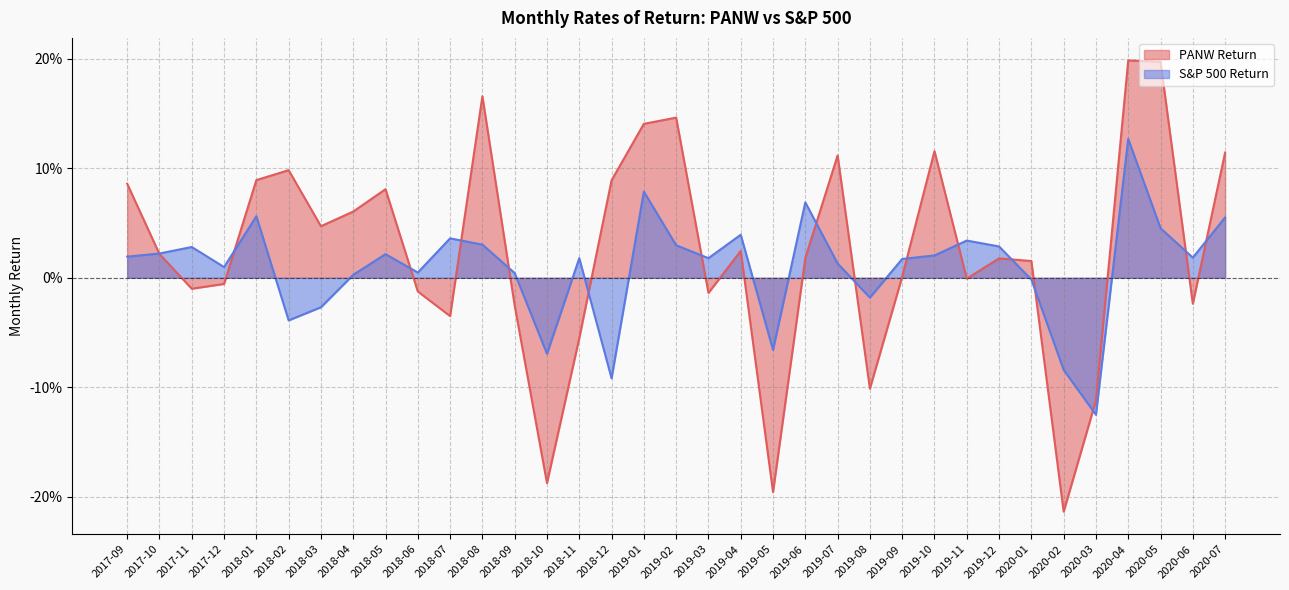

True or false: S&P 500 Return has a value of -0.1 at 2019-05.

True